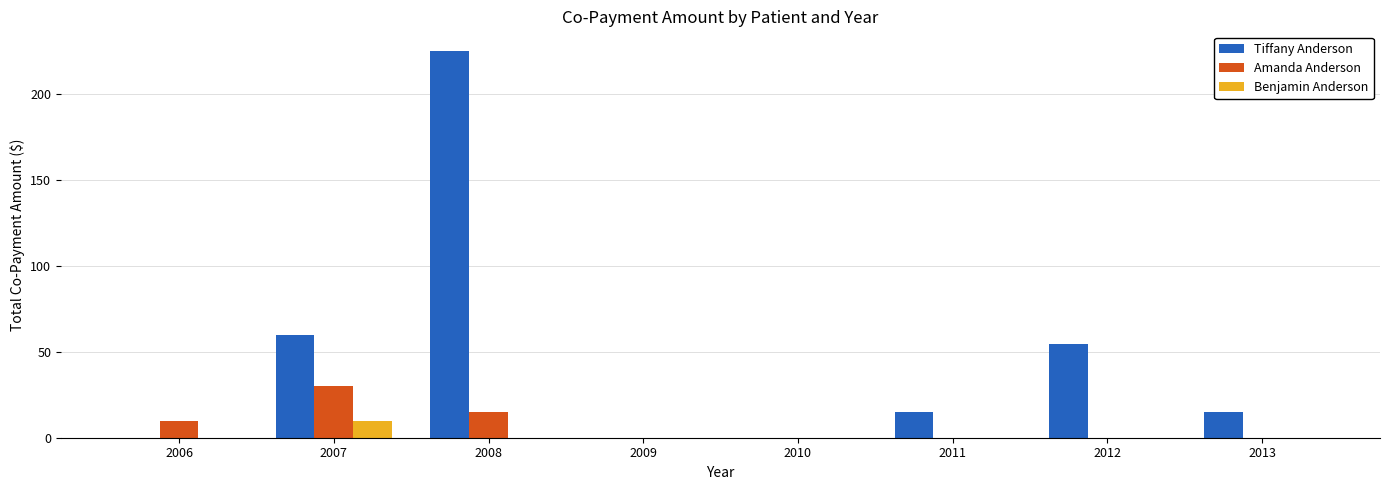

Reading right to left, what are all the values shown in this chart?

Tiffany Anderson: 15.0	54.3	15.0	0.0	0.0	225.0	60.0	0.0
Amanda Anderson: 0.0	0.0	0.0	0.0	0.0	15.0	30.0	10.0
Benjamin Anderson: 0.0	0.0	0.0	0.0	0.0	0.0	10.0	0.0